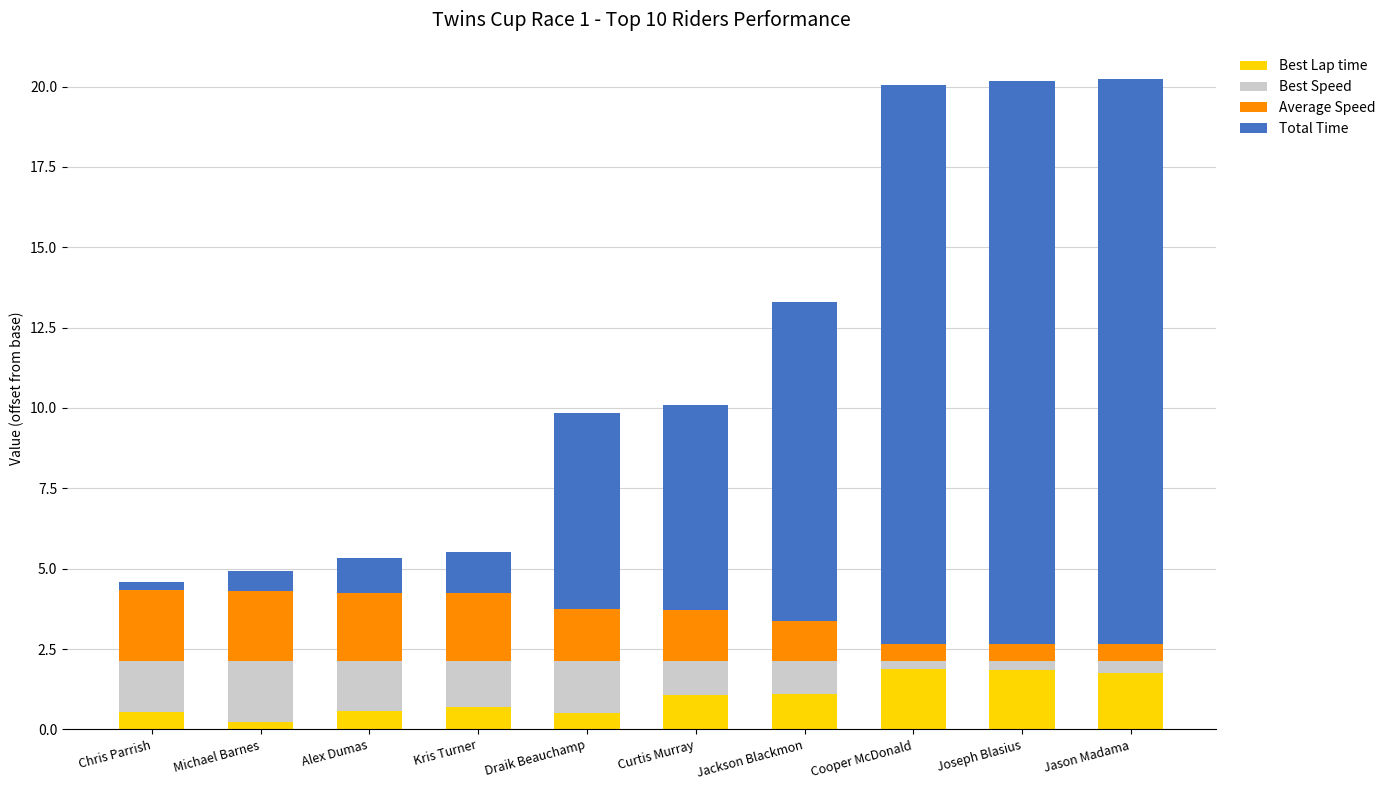

Are the bars horizontal?

No